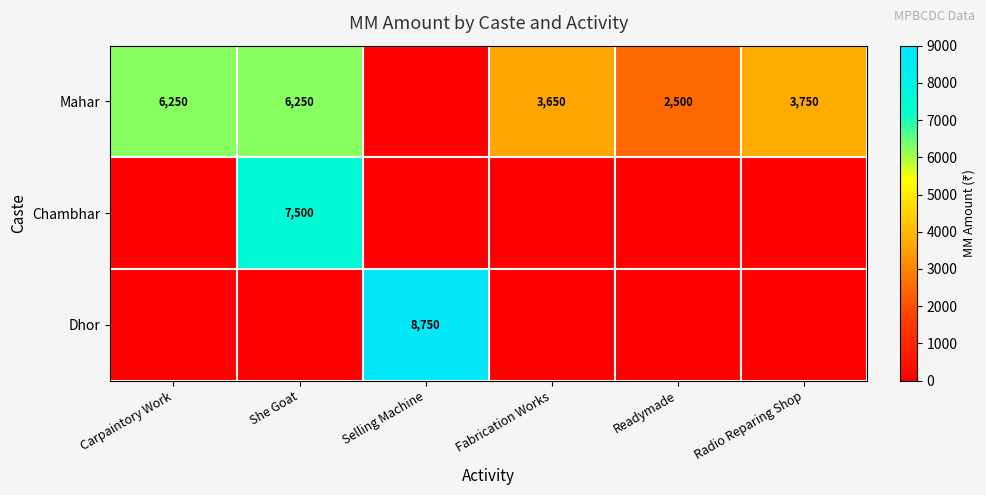

What is the smallest value displayed?

2500.0